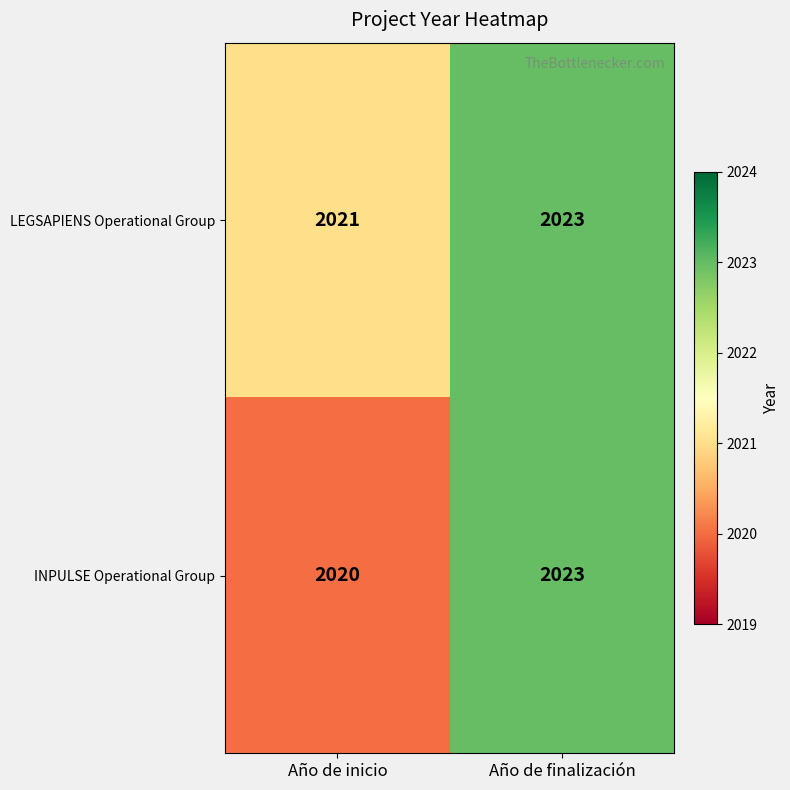

Which series has the largest total across all categories?

LEGSAPIENS Operational Group